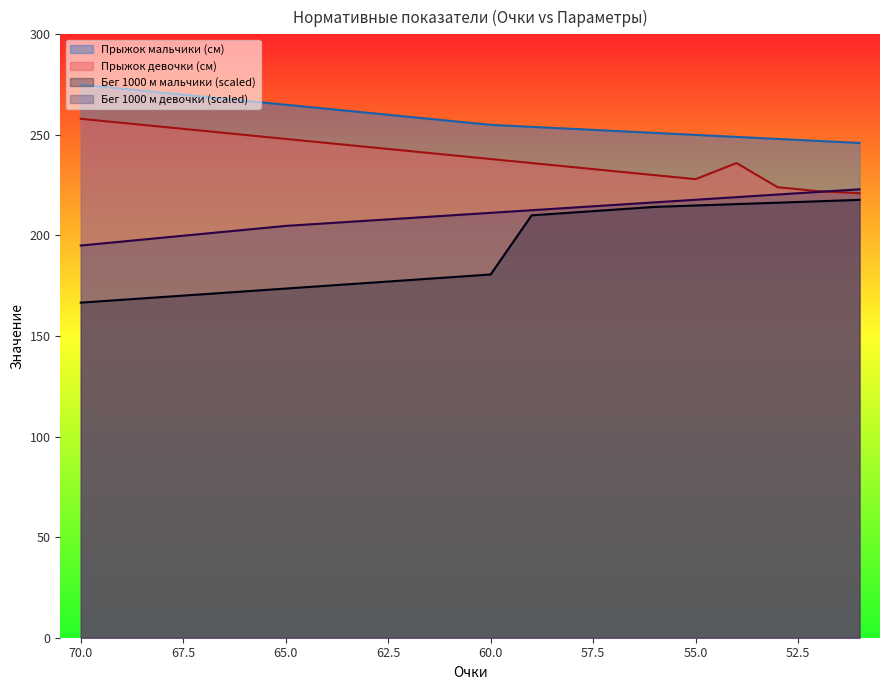

List the labels in order of Бег 1000 м мальчики value, largest first.

51, 52, 53, 54, 55, 56, 57, 58, 59, 60, 61, 62, 63, 64, 65, 66, 67, 68, 69, 70